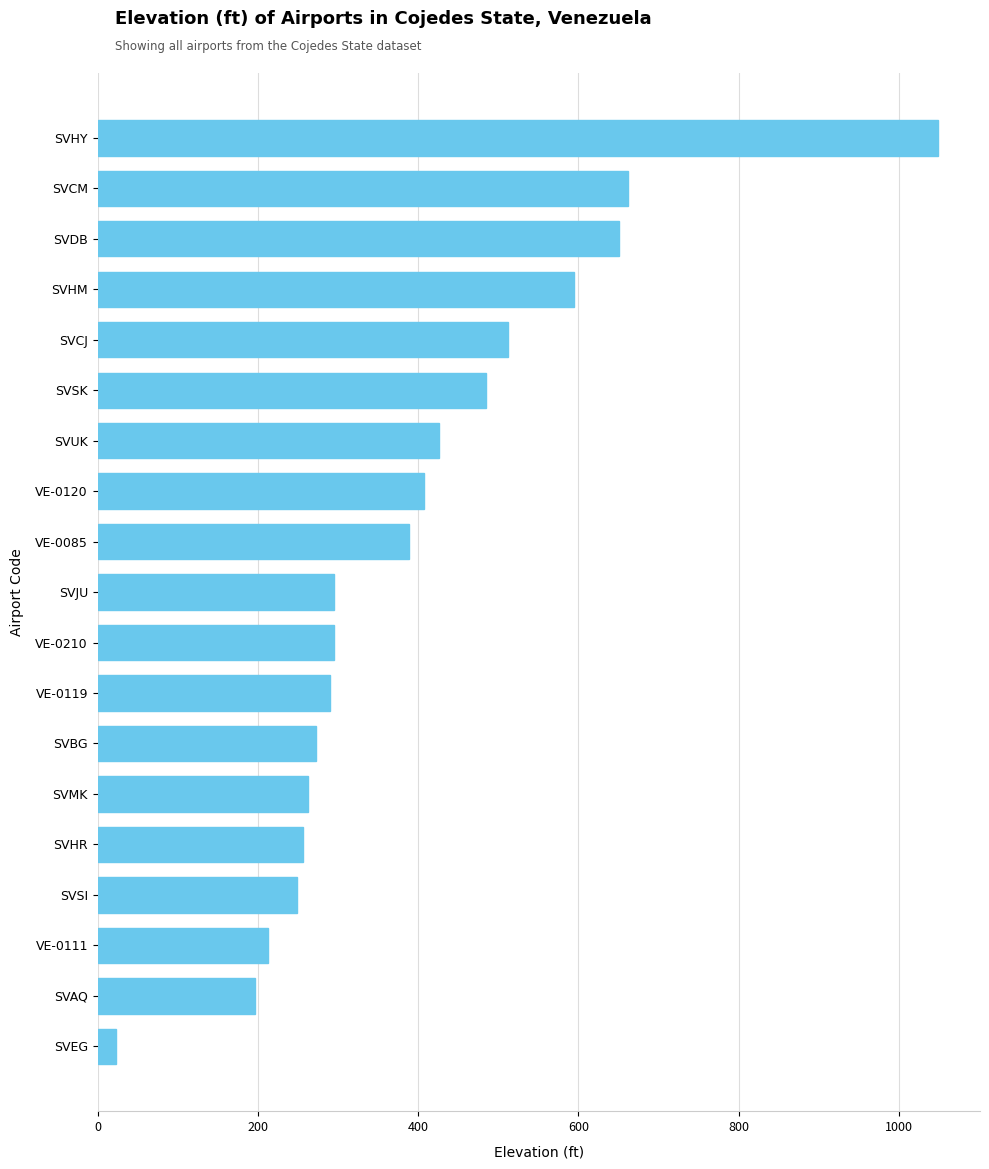

How many data points are less than 295?

8